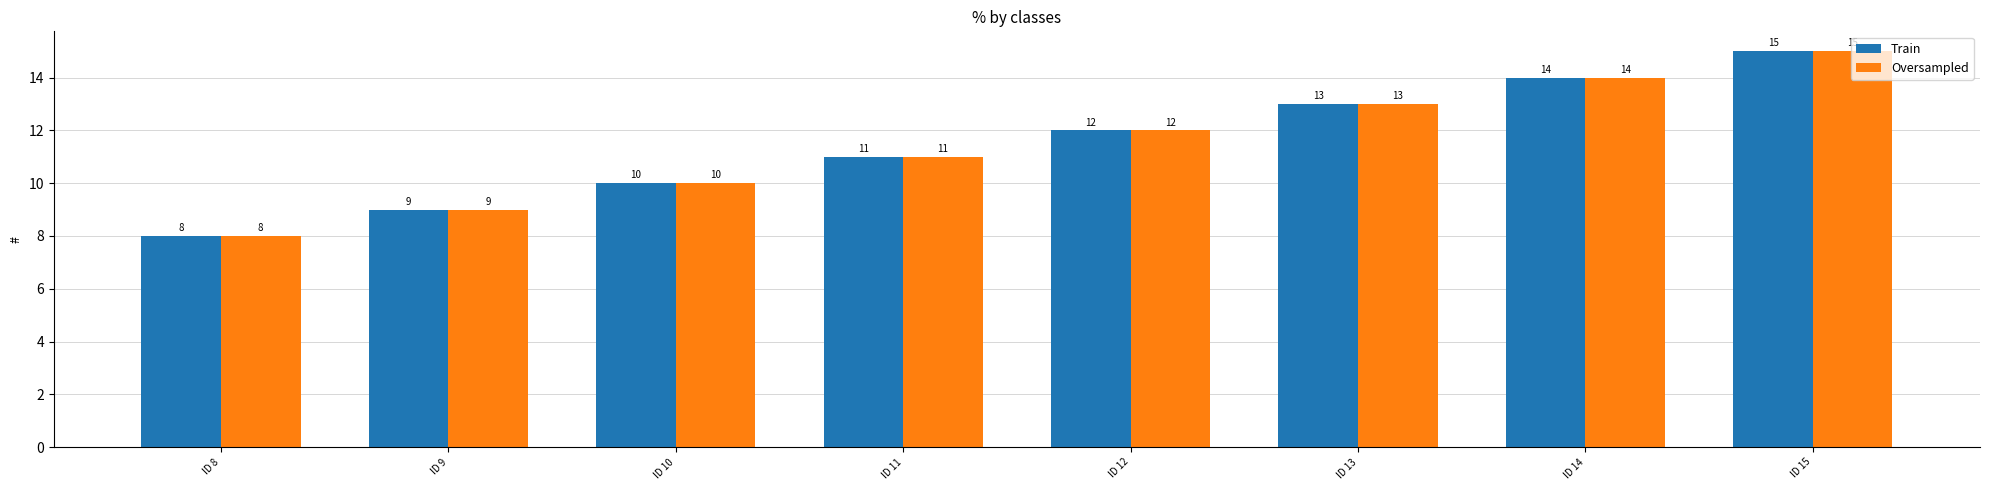

What is the difference between the maximum and minimum values in the Train series?

7